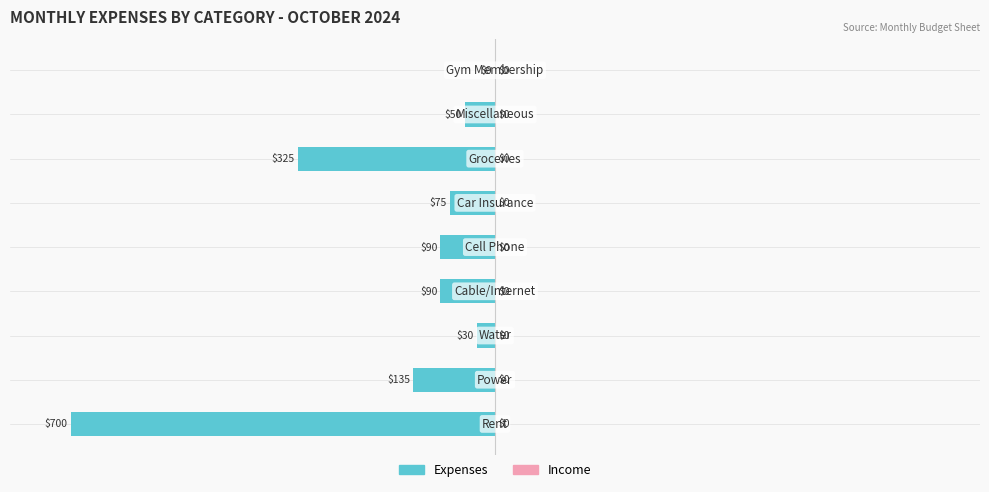

What is the sum of all values?

-1495